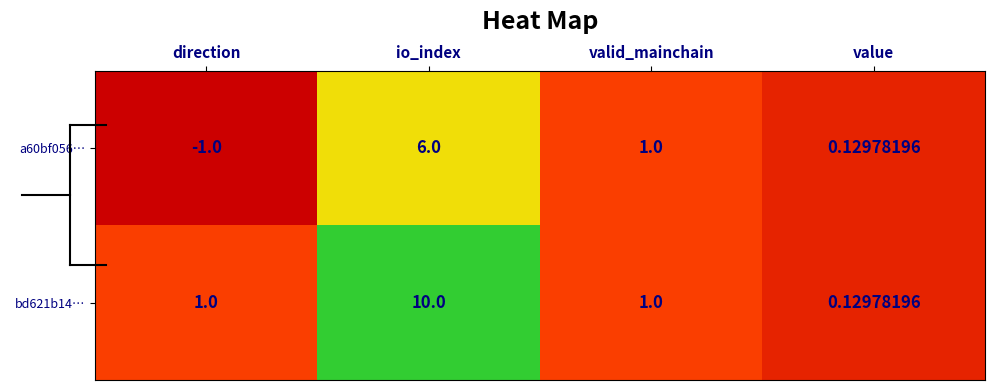

Rank the categories by a60bf056… value from lowest to highest.

direction, value, valid_mainchain, io_index